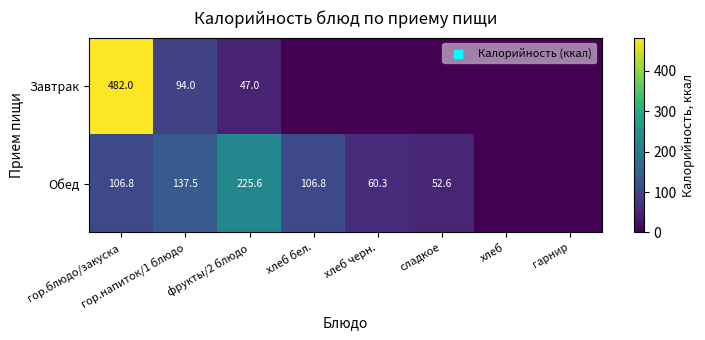

What is the total value across all series at гор.блюдо/закуска?

588.8